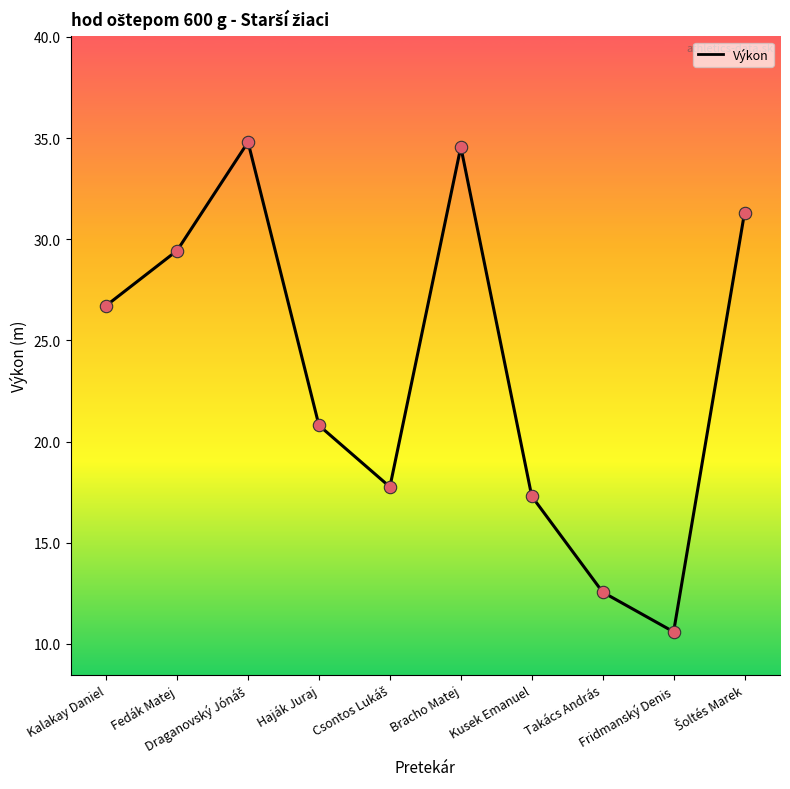

Which has a higher value, Kusek Emanuel or Bracho Matej?

Bracho Matej